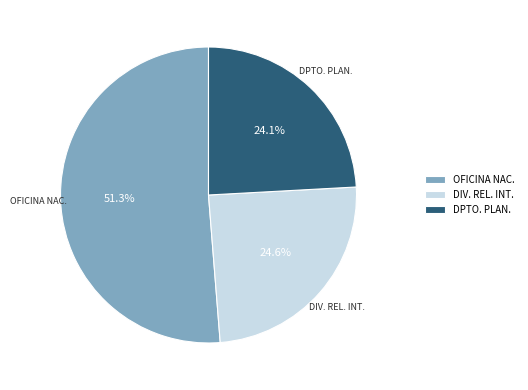

How much of the chart is everything except OFICINA NAC.?

48.7%